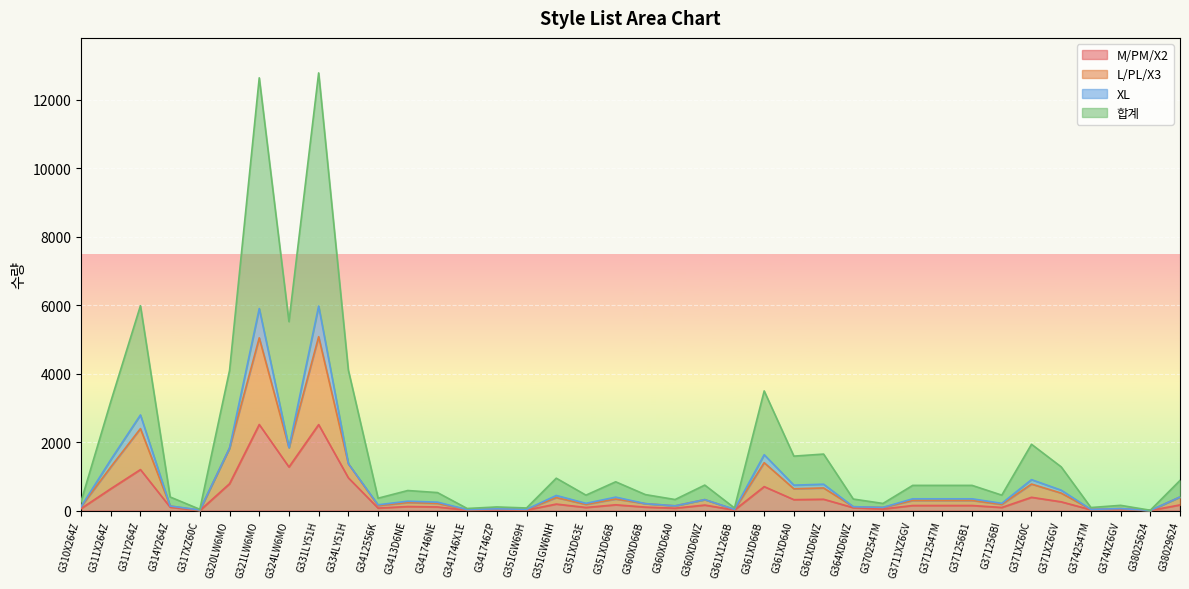

Is it true that L/PL/X3 equals 132 at G314Y264Z?

True